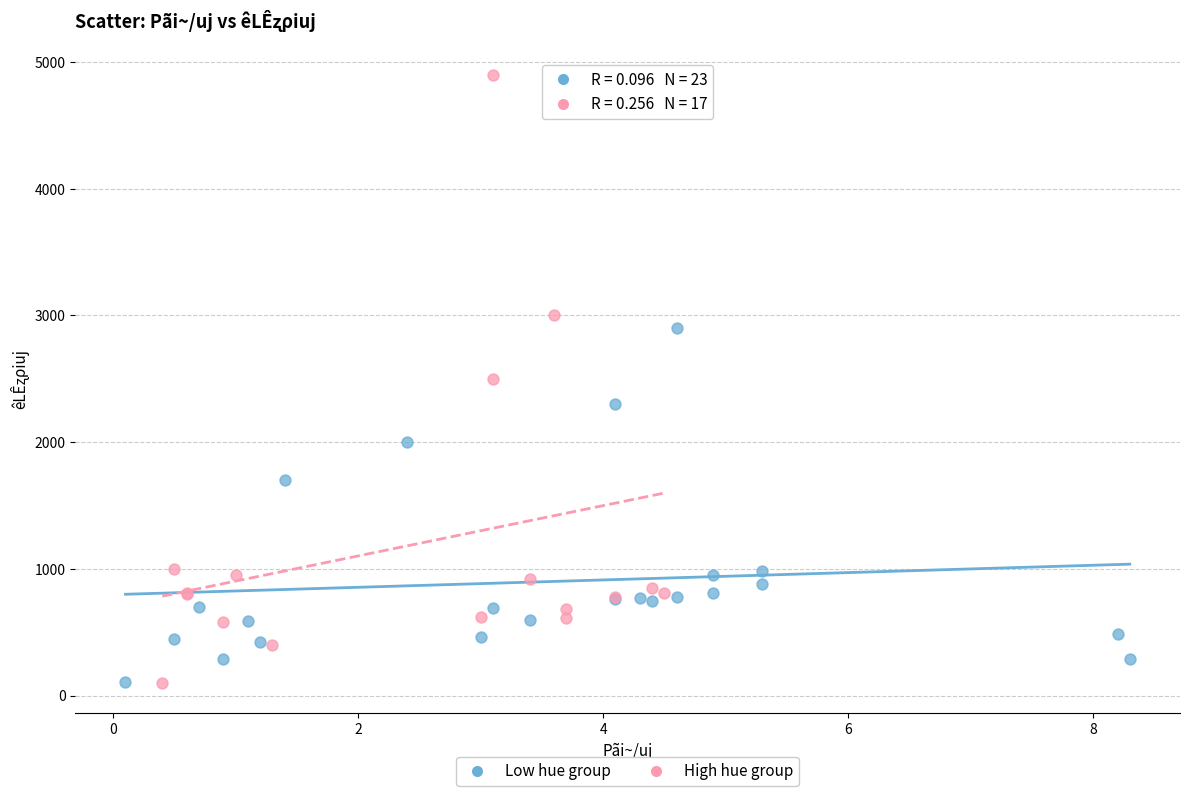

Which series has the largest Y range (max minus min)?

High hue group